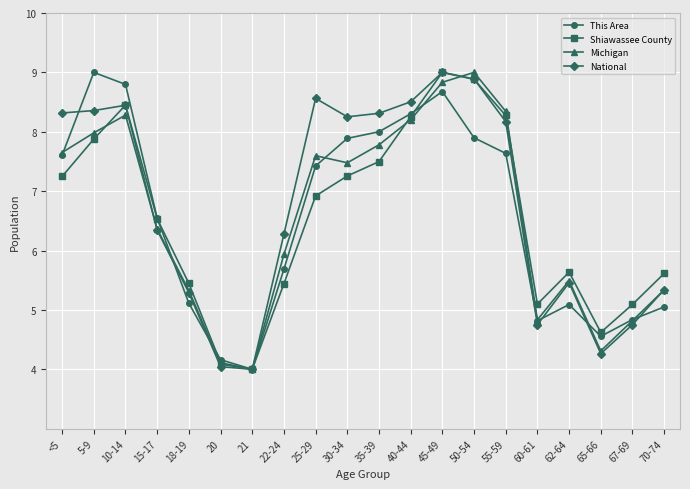

Count the number of data series in this chart.

4